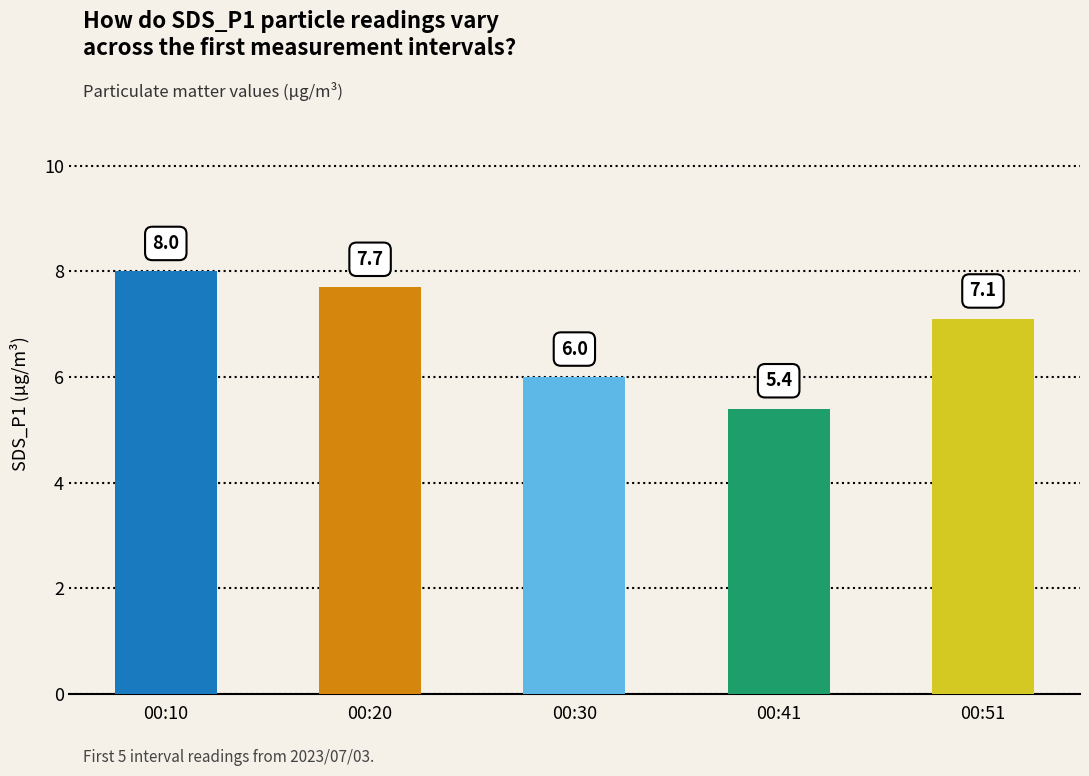

Which label corresponds to the largest value in the chart?

00:10